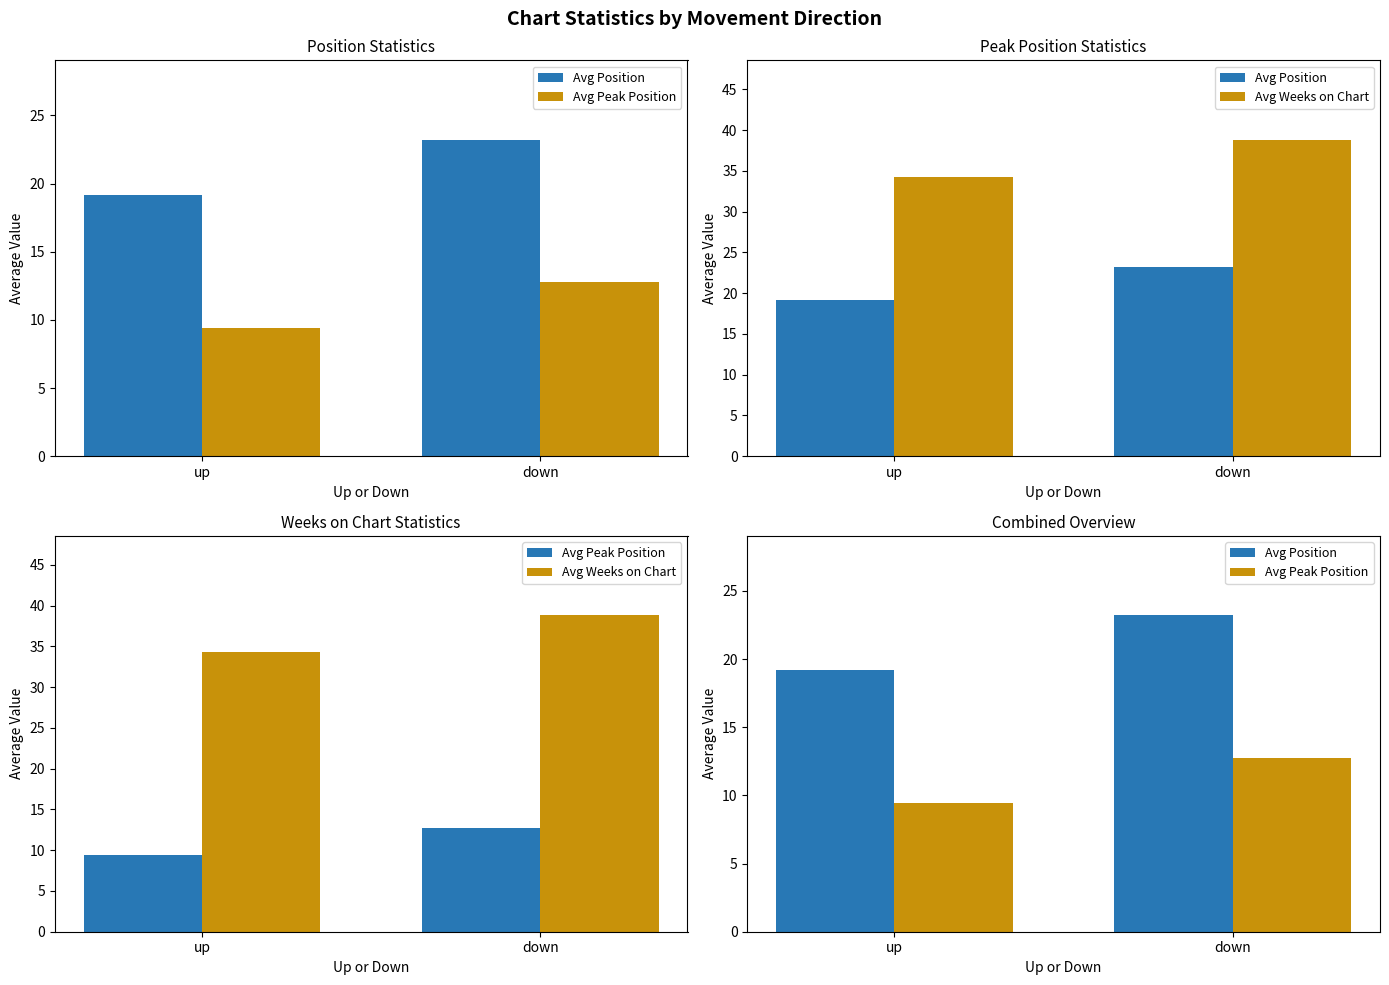

Which series has the largest range (max minus min)?

Avg Weeks on Chart